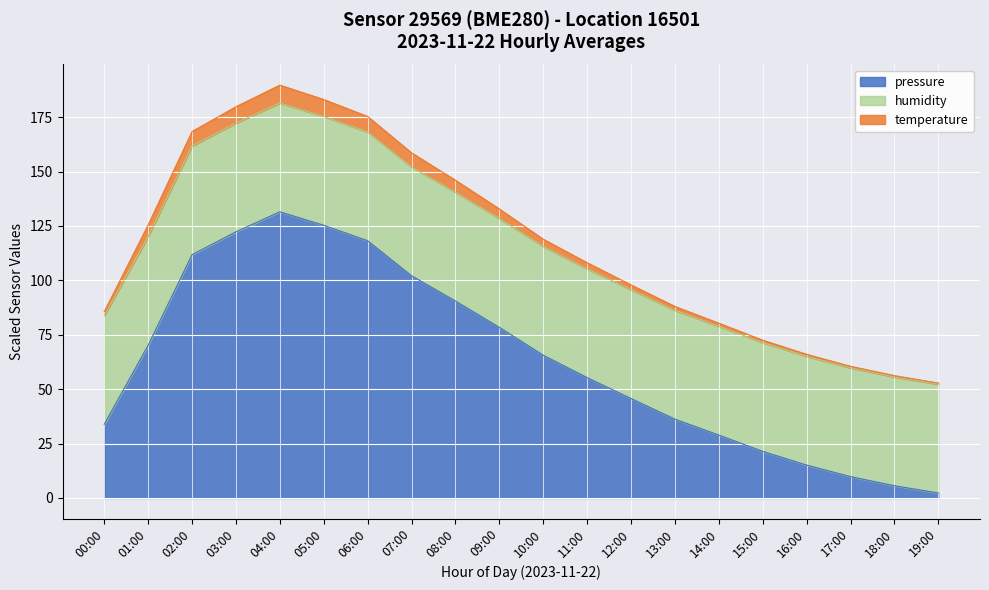

Is the value of temperature at 16:00 greater than the value of pressure at 04:00?

No